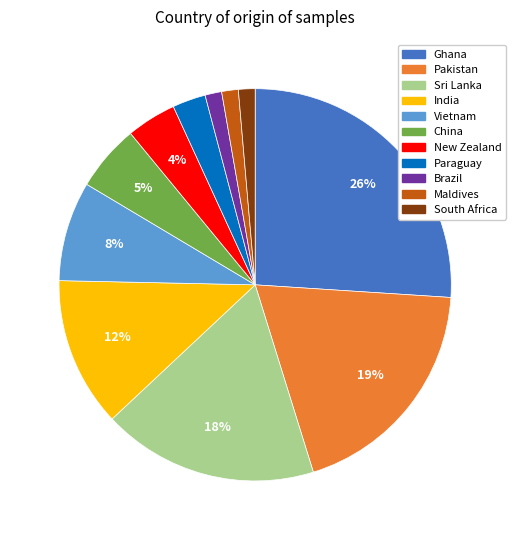

How many slices are in this pie chart?

11